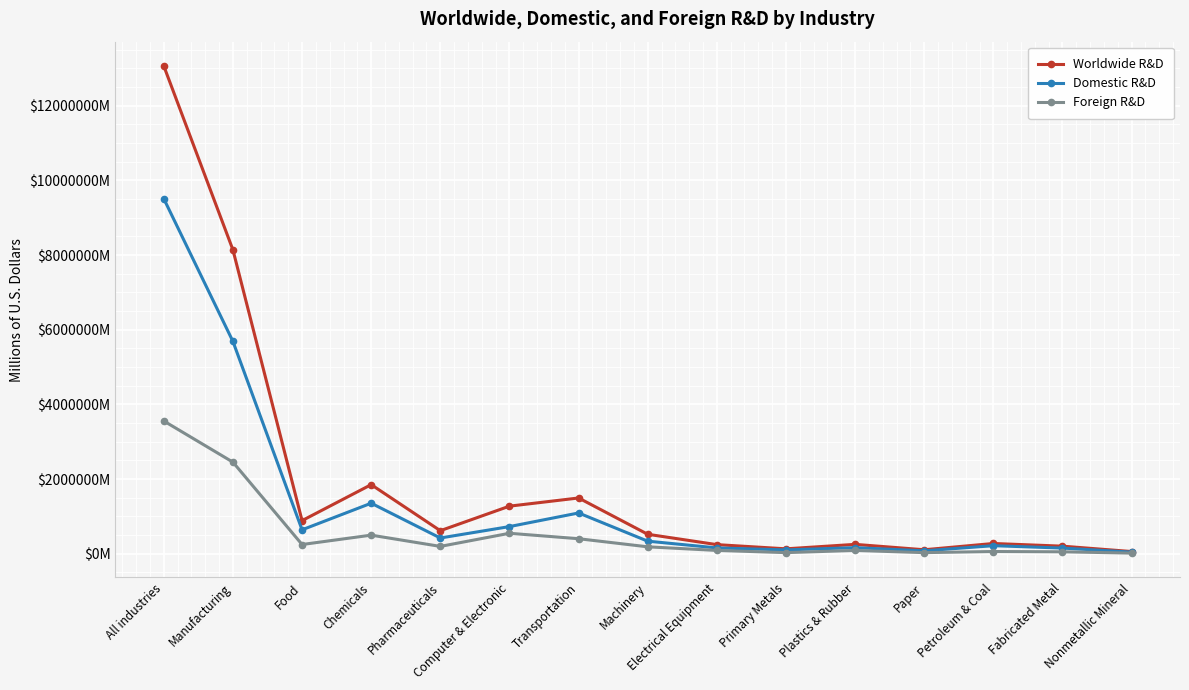

List the series in order of their overall mean, highest first.

Worldwide R&D, Domestic R&D, Foreign R&D